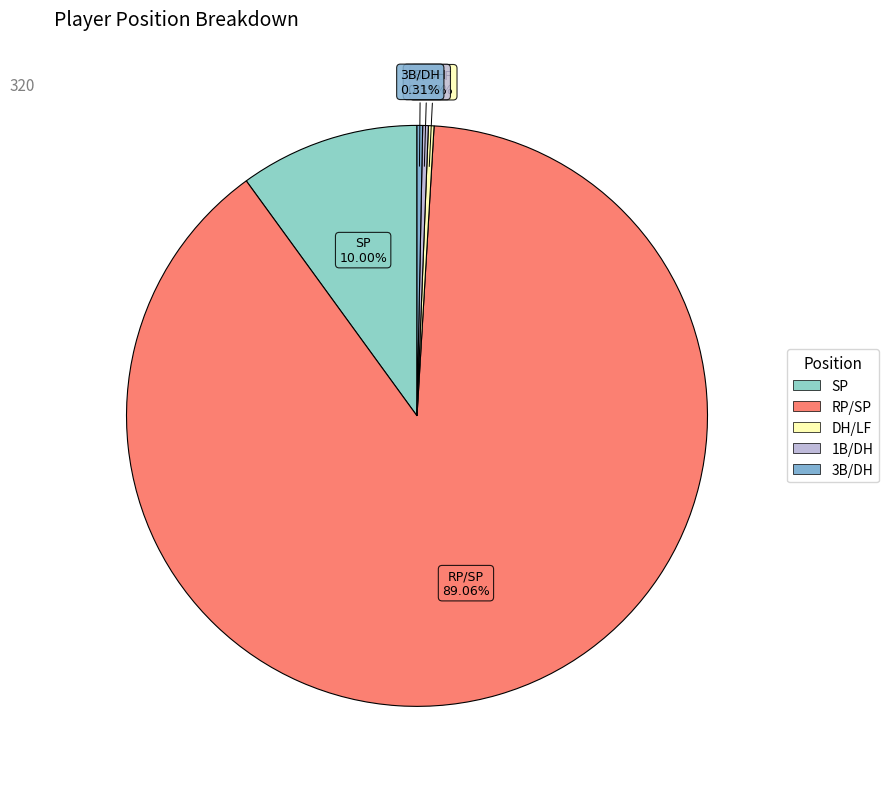

Is it true that RP/SP is 97% of the pie?

False